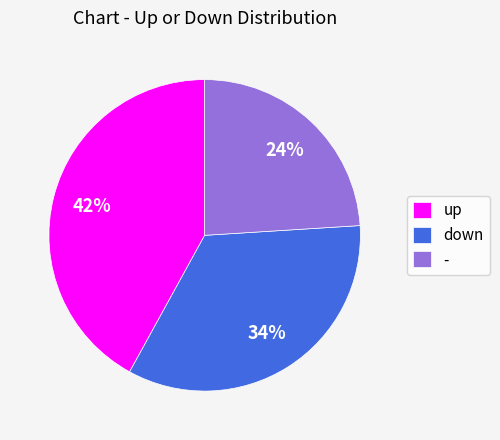

Rank the categories by value from highest to lowest.

up, down, -